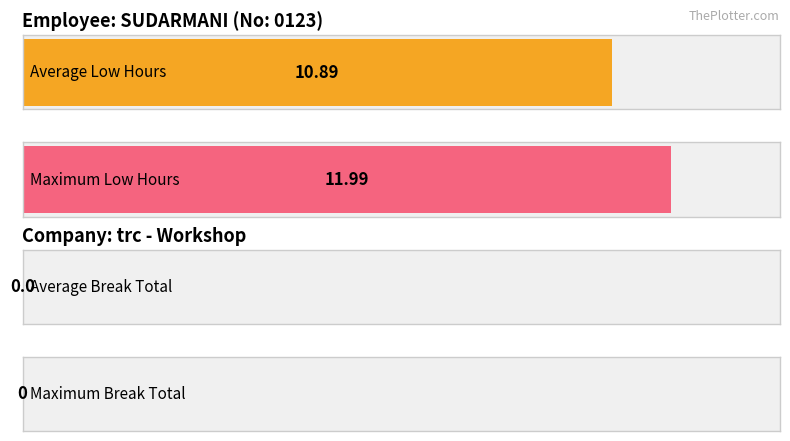

Rank the series by their average value, from lowest to highest.

Break Total, Low (hours)